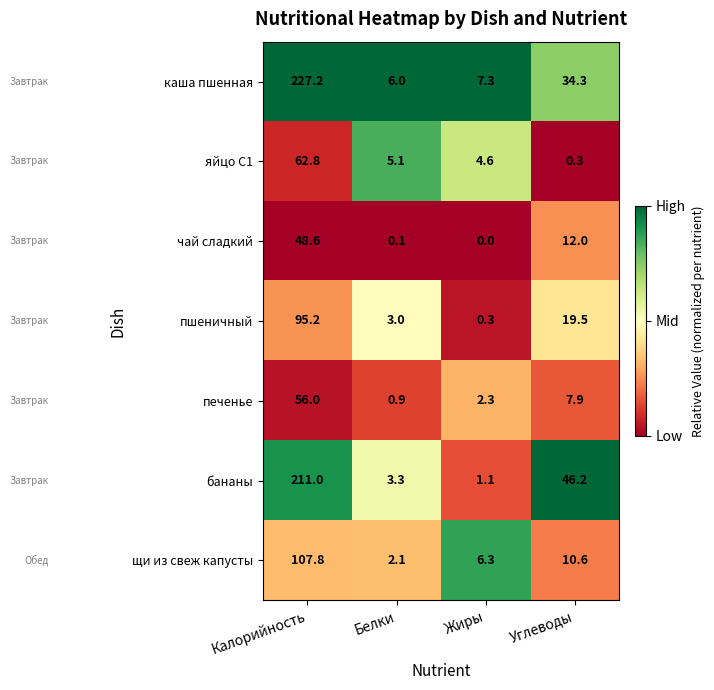

How many series are shown in this chart?

7